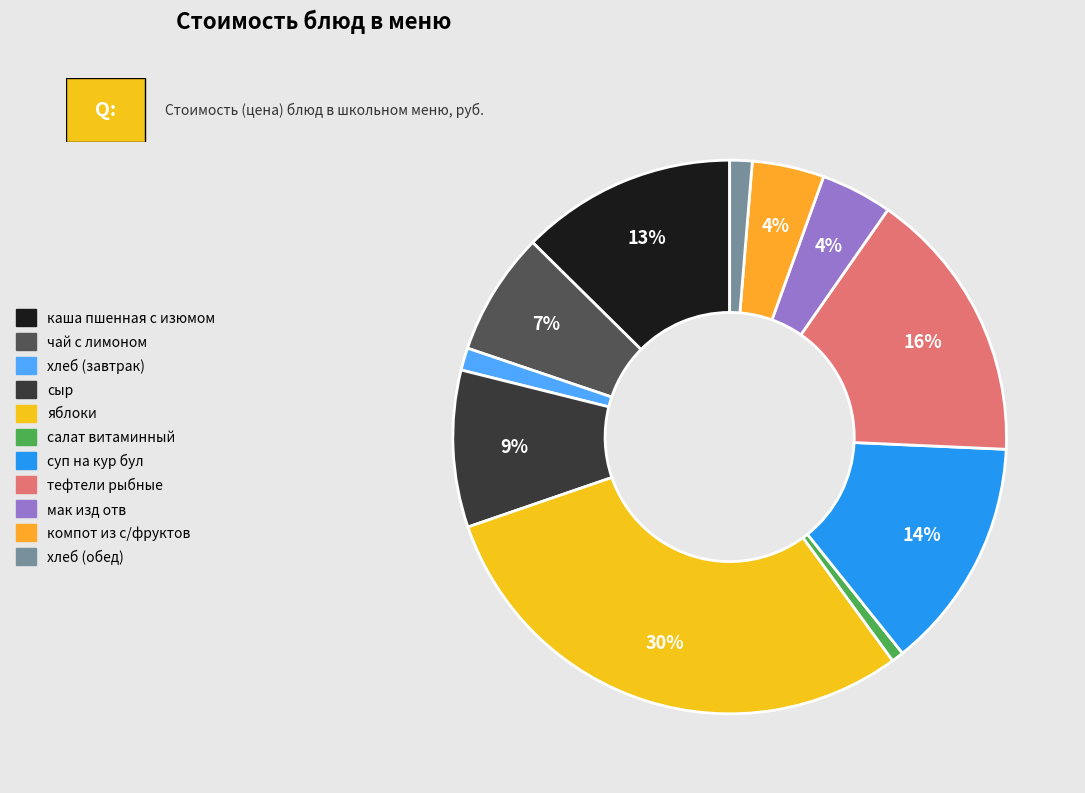

How many segments does this pie chart have?

11